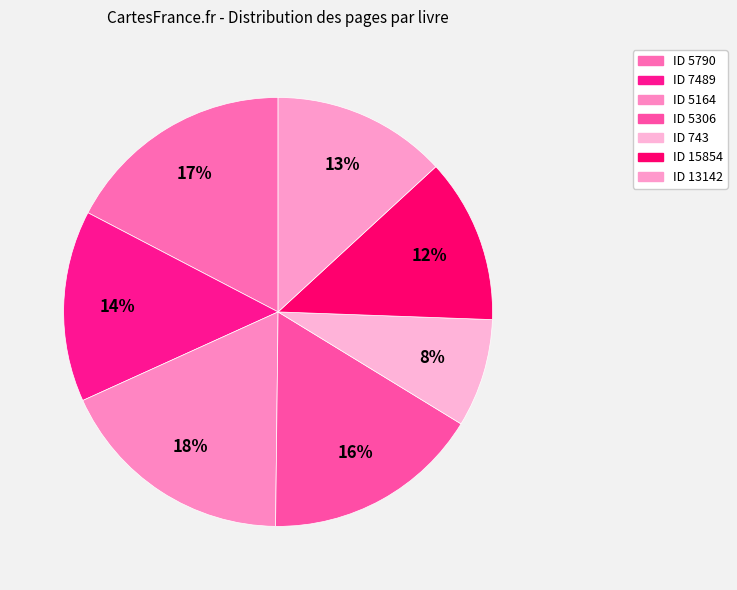

Count the number of slices in the pie.

7